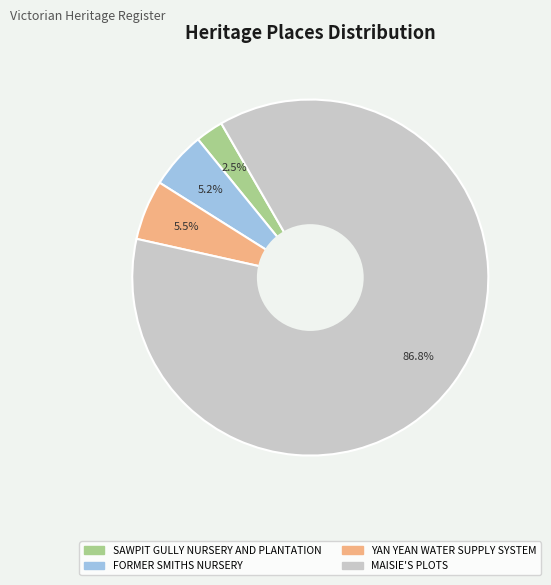

Does SAWPIT GULLY NURSERY AND PLANTATION represent more than half of the total?

No